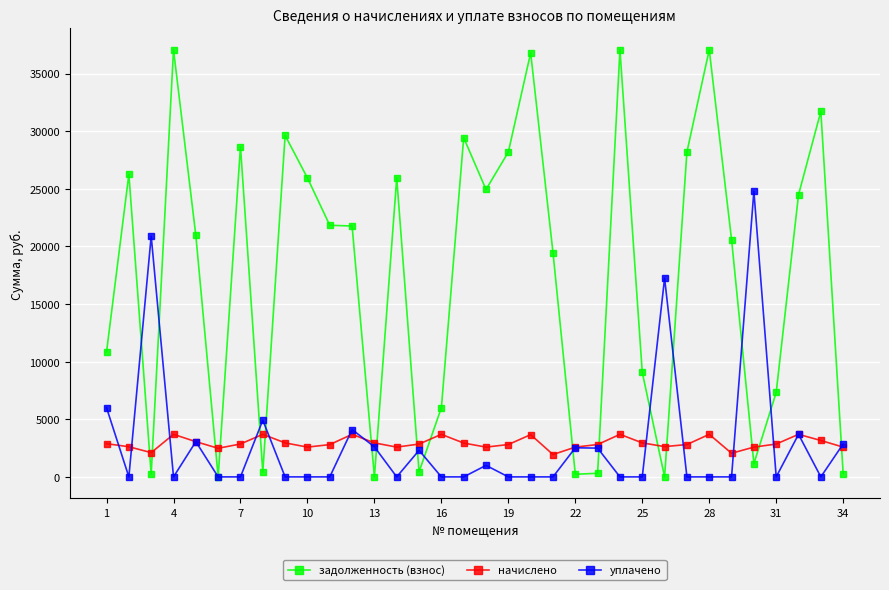

What is the sum of all уплачено values?

98508.9